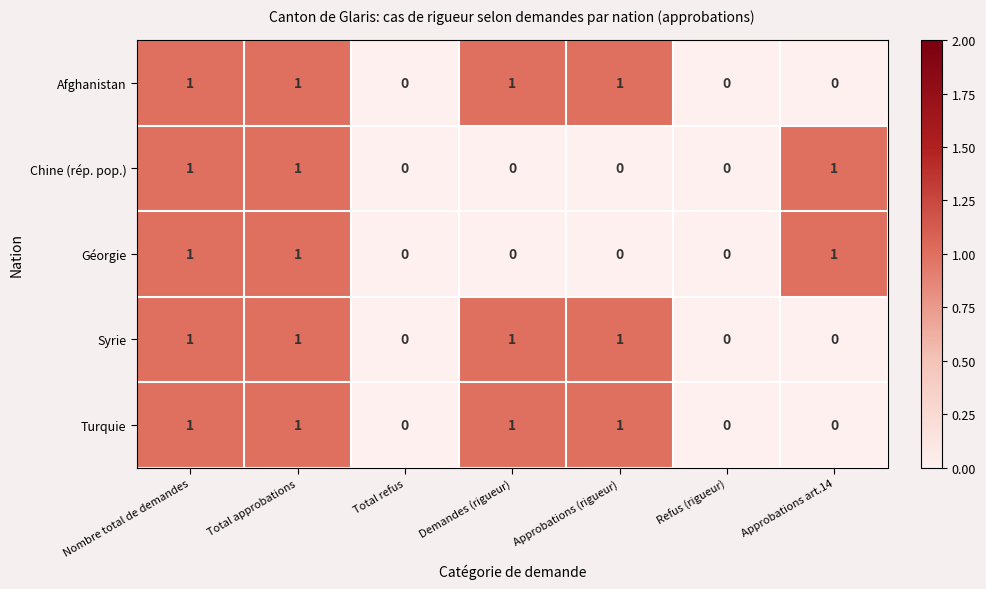

How many Turquie values are between 0 and 1?

7